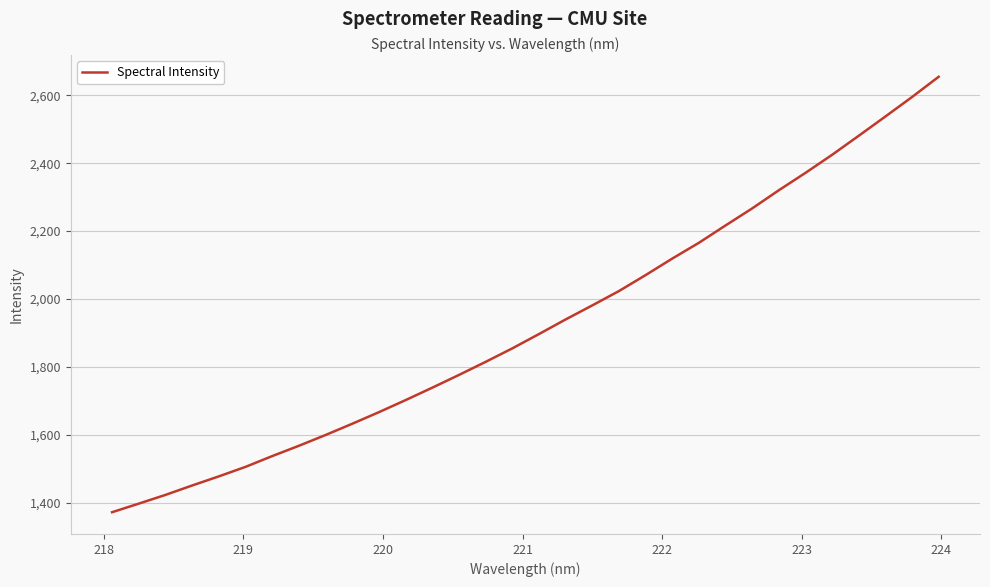

What is the maximum value shown in the chart?

2654.5